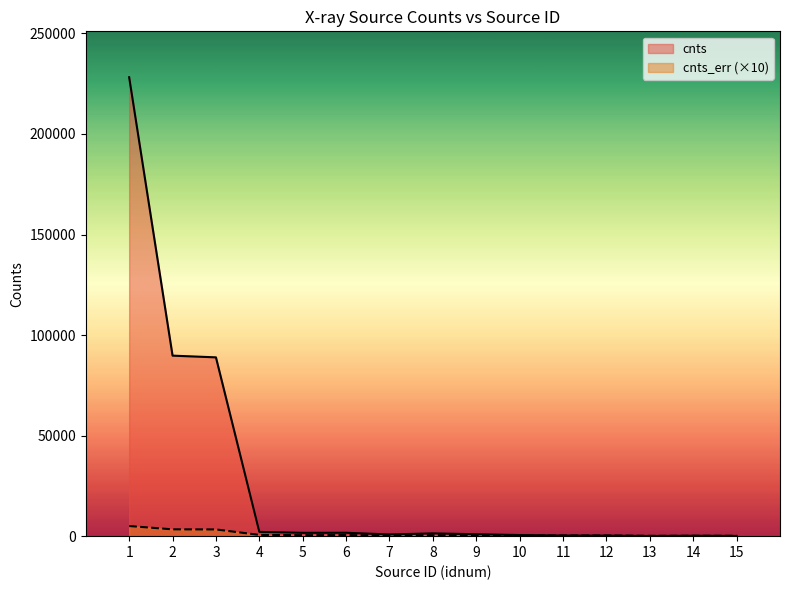

Which series has the largest total across all categories?

cnts